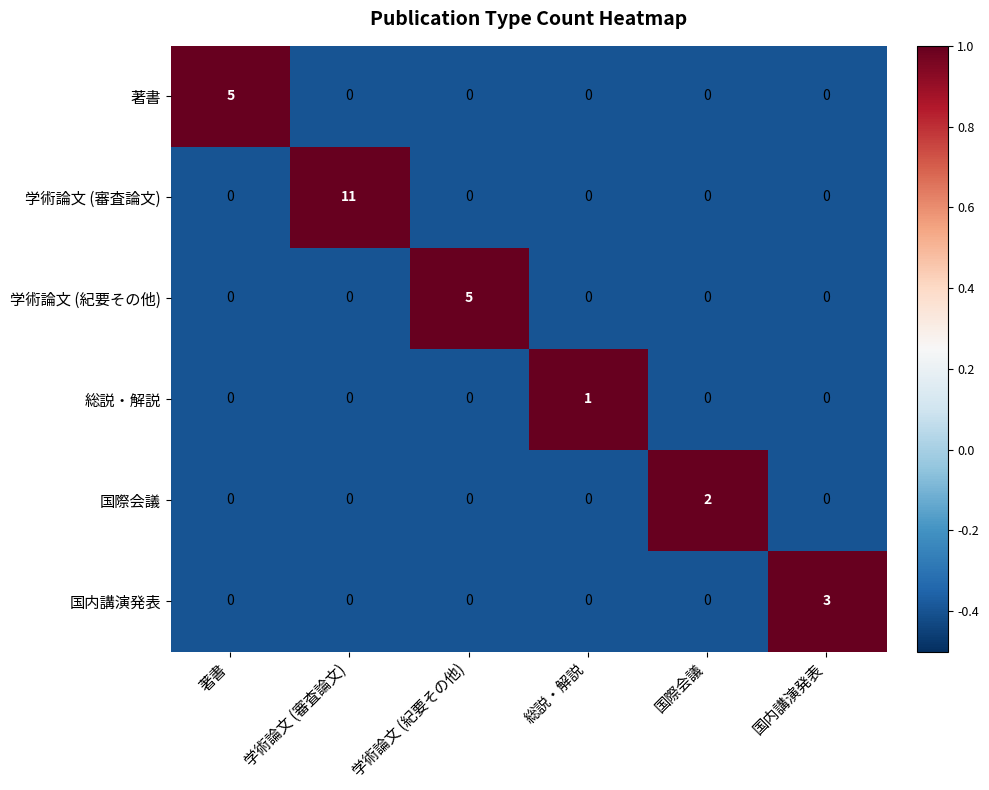

What is the sum of all 学術論文 (審査論文) values?

11